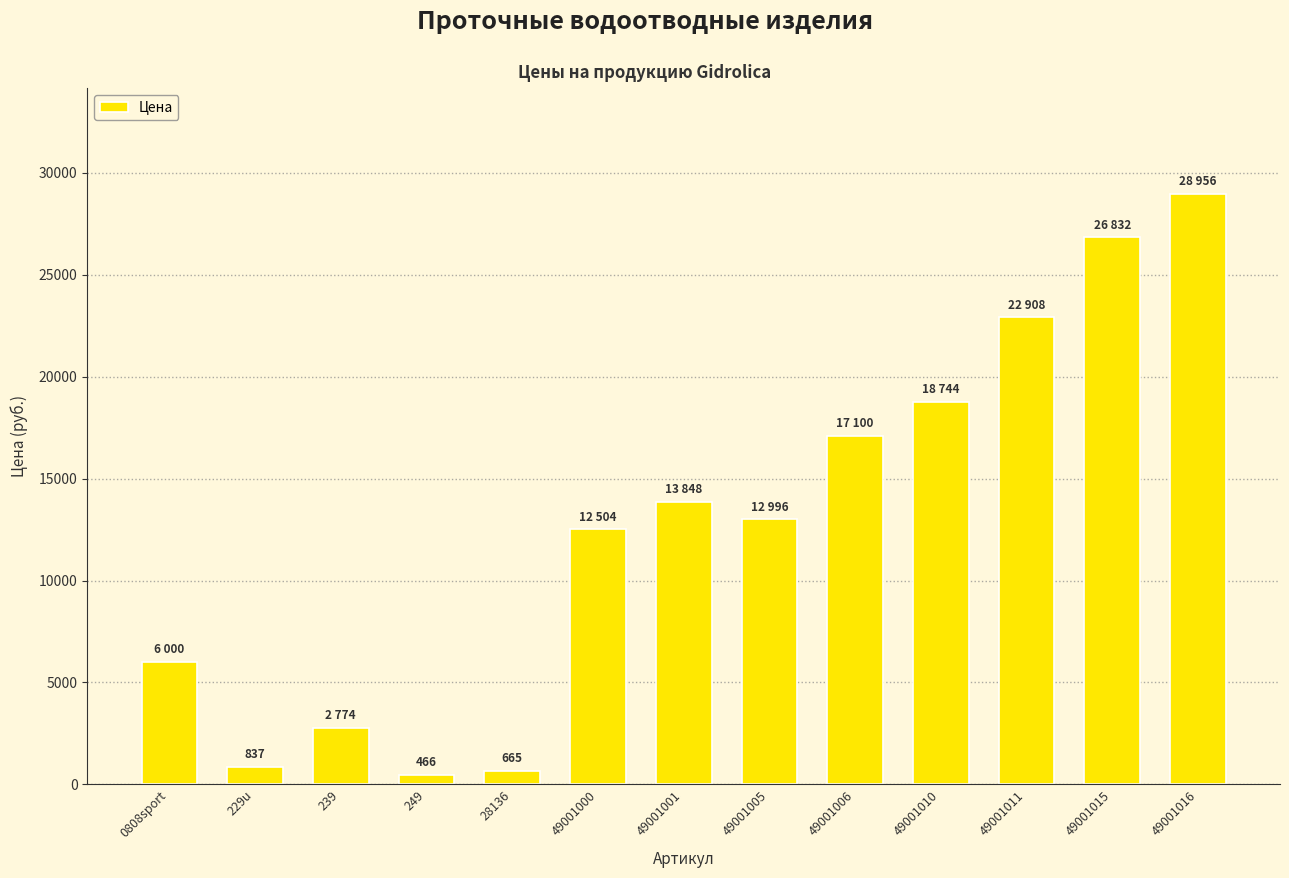

What is the value of the 8th bar from the left?

12996